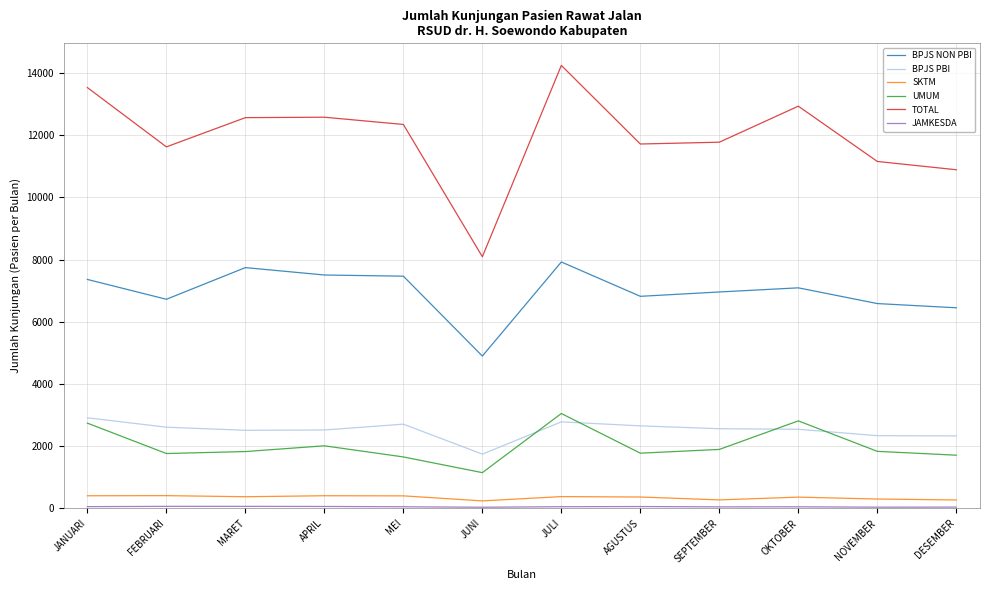

True or false: UMUM has a value of 422 at JUNI.

False